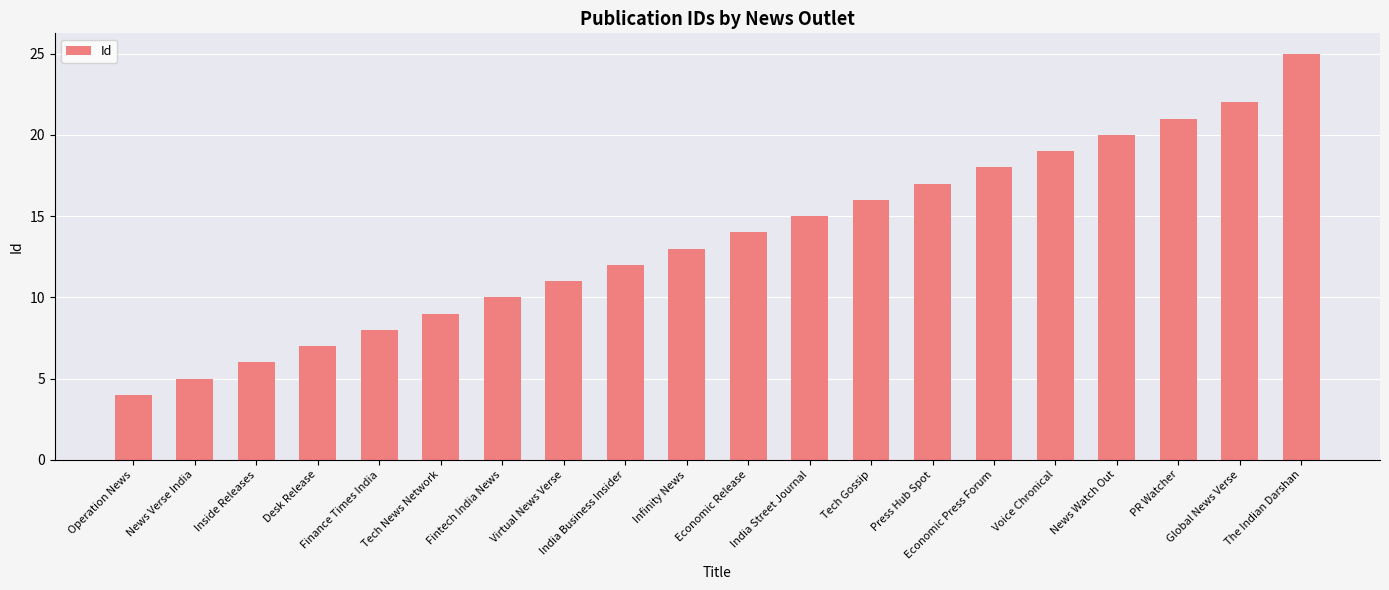

Reading left to right, extract all data points from this chart.

4	5	6	7	8	9	10	11	12	13	14	15	16	17	18	19	20	21	22	25